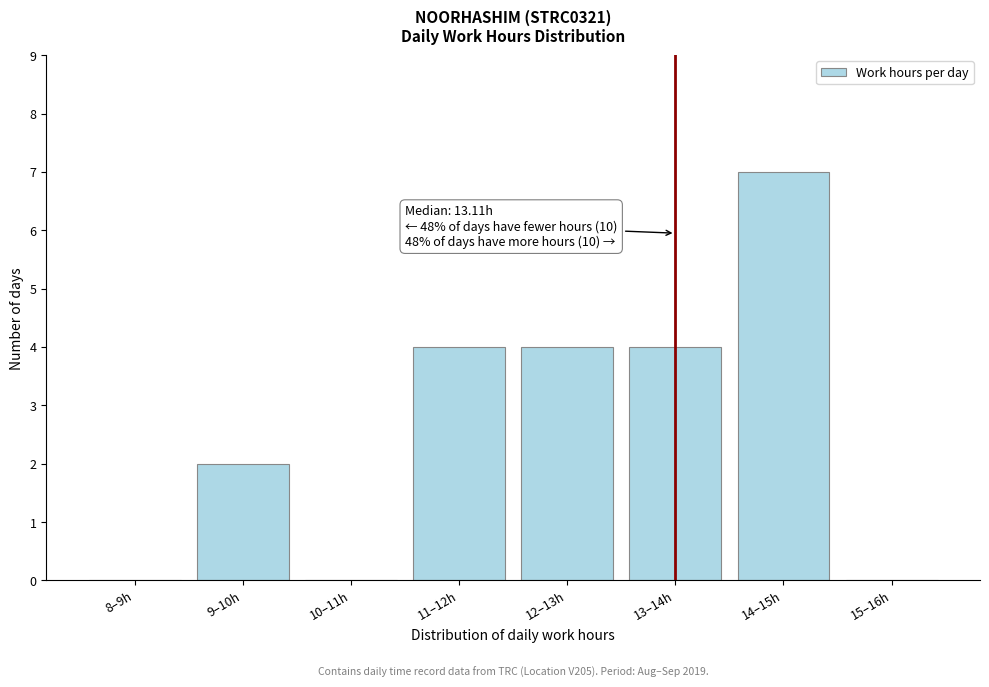

Reading left to right, extract all data points from this chart.

8–9h=0	9–10h=2	10–11h=0	11–12h=4	12–13h=4	13–14h=4	14–15h=7	15–16h=0